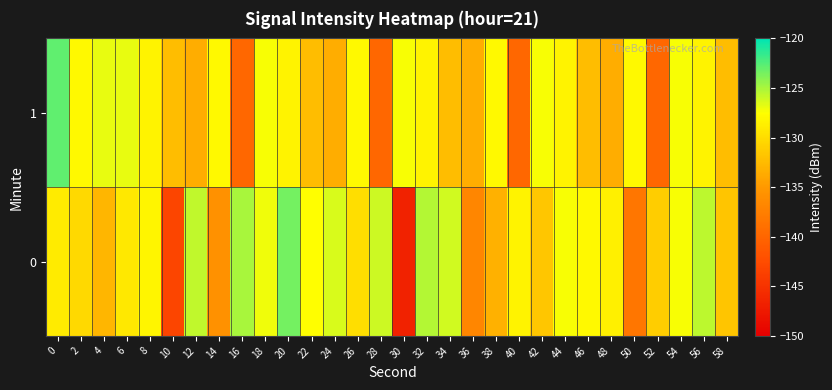

What is the spread (max minus min) of values at 40?

11.5